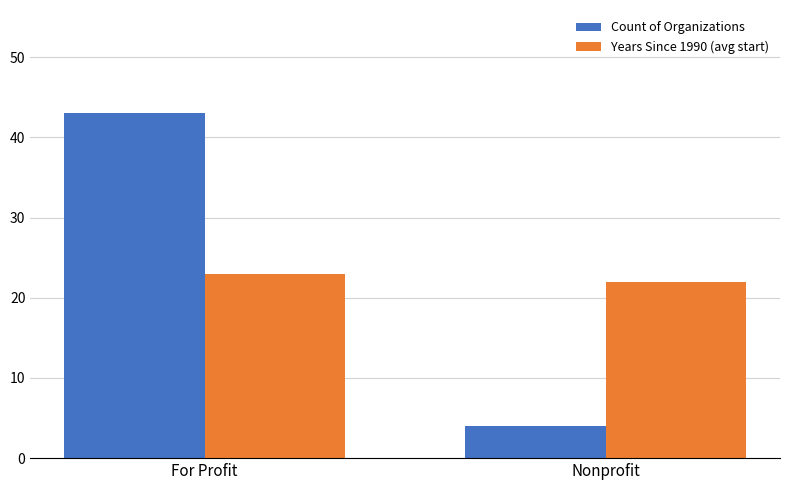

Which category has the lowest value in the Count of Organizations series?

Nonprofit